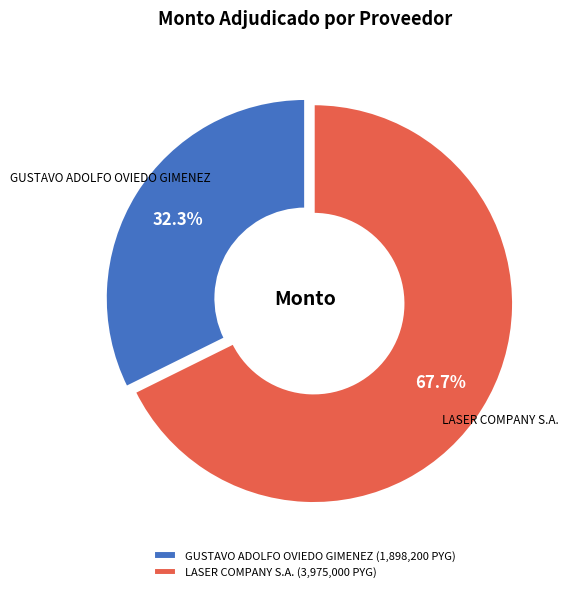

To the nearest percent, what percentage of the pie is LASER COMPANY S.A.?

68%